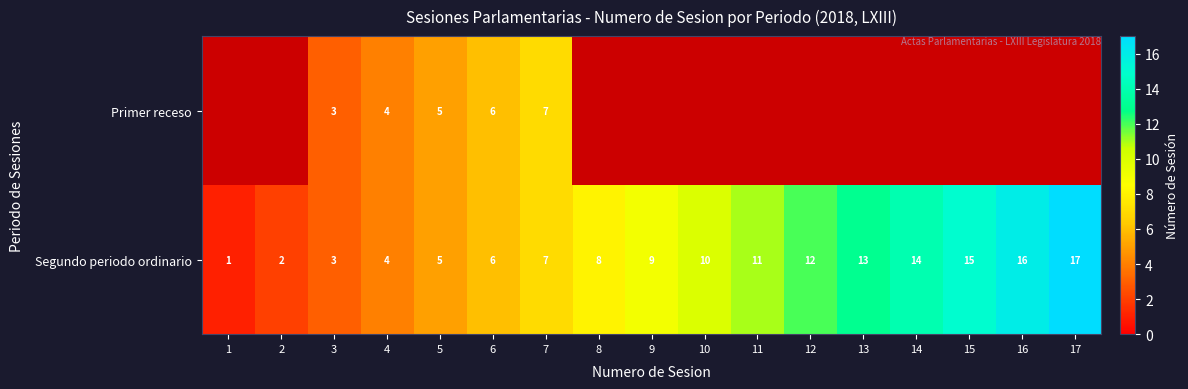

What is the difference between the maximum and second lowest values in the Segundo periodo ordinario series?

15